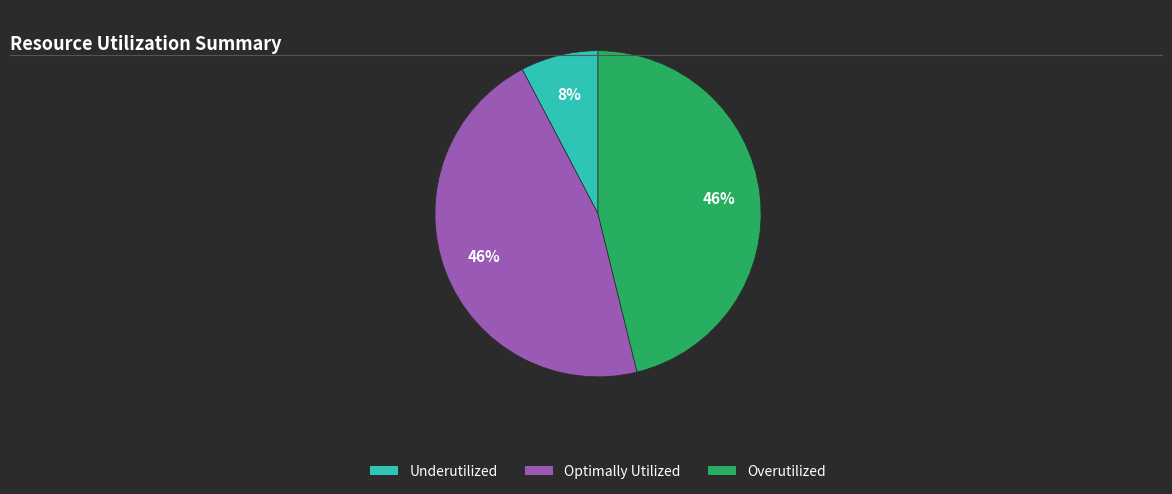

To the nearest percent, what is the difference between the largest and smallest slice percentages?

38%